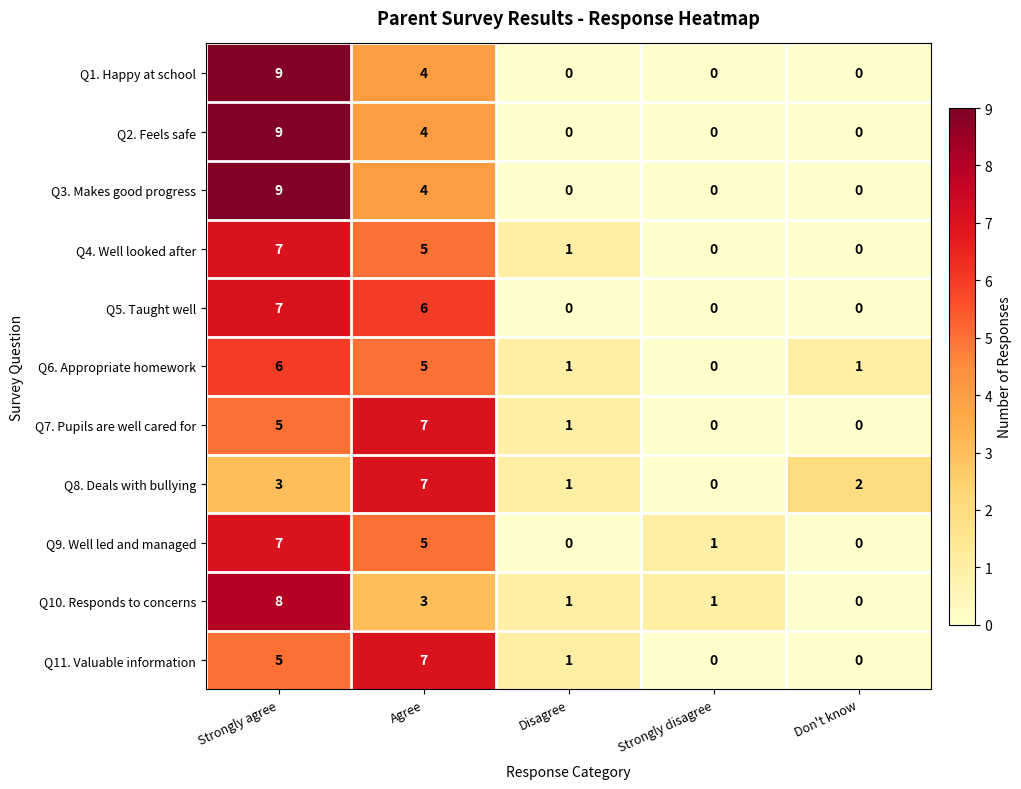

What is the difference between the maximum and second lowest values in the Q3. Makes good progress series?

9